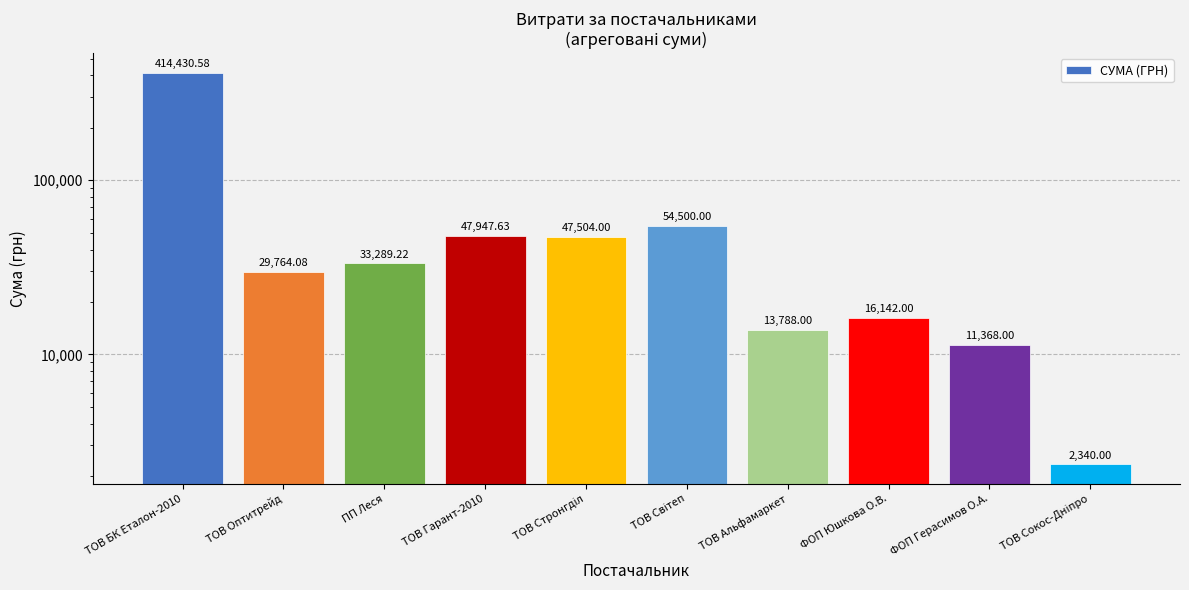

What is the label of the 2nd bar from the left?

ТОВ Оптитрейд